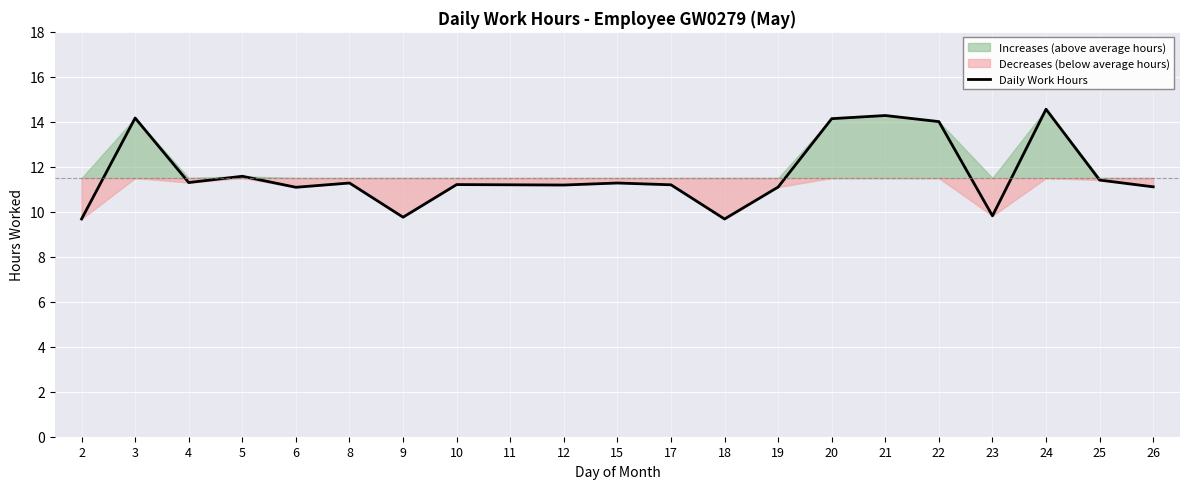

How many lines are shown in the chart?

1